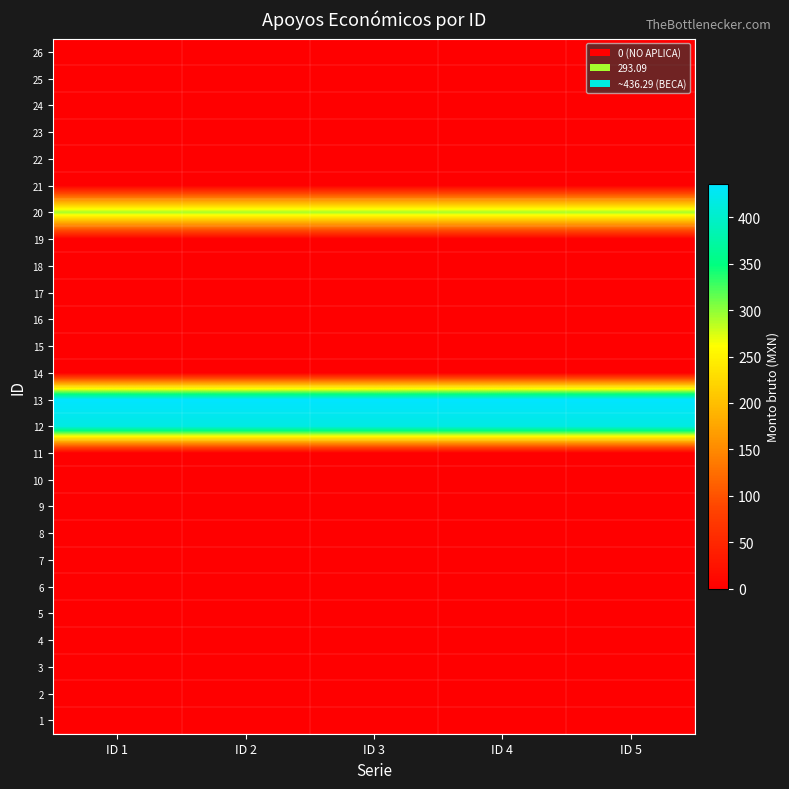

Rank the series by their maximum value, from highest to lowest.

13, 12, 20, 1, 2, 3, 4, 5, 6, 7, 8, 9, 10, 11, 14, 15, 16, 17, 18, 19, 21, 22, 23, 24, 25, 26